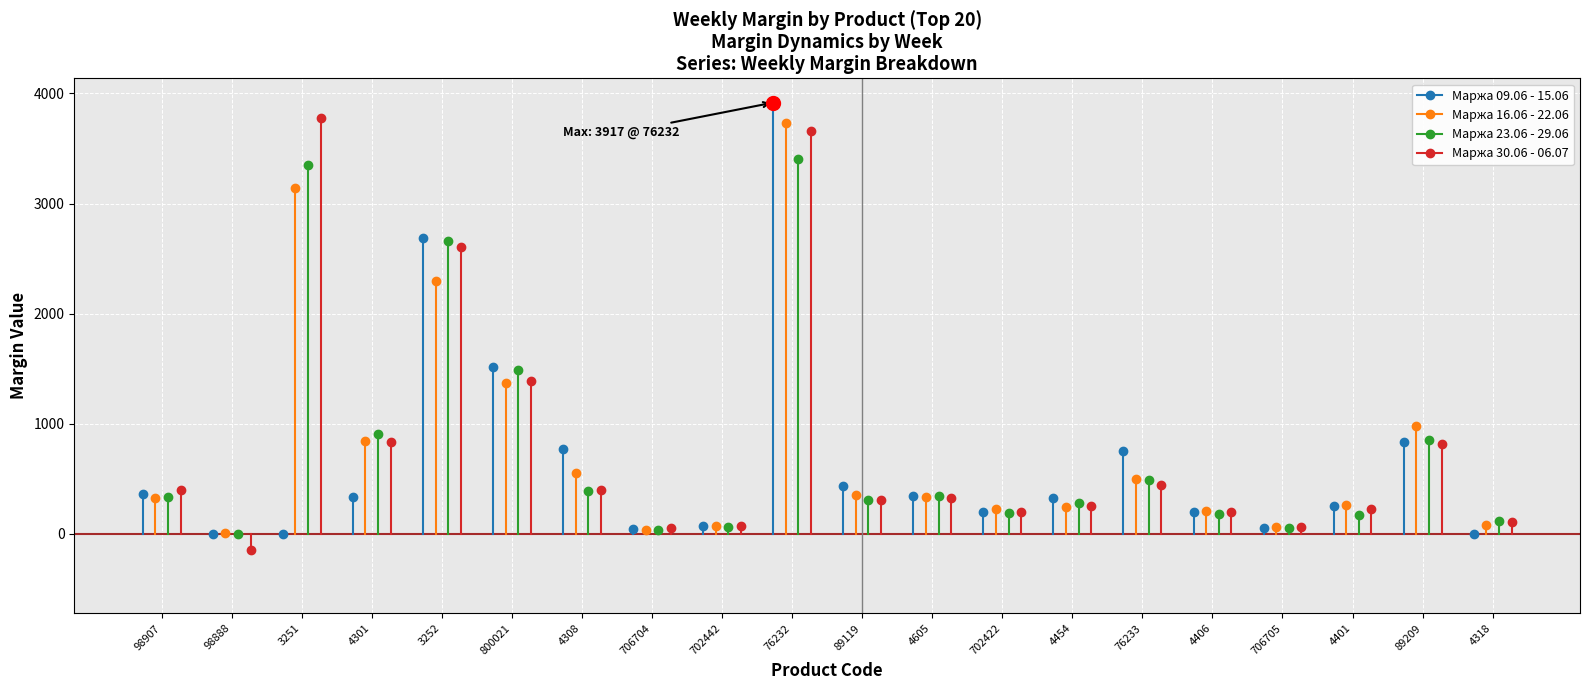

True or false: Маржа 16.06 - 22.06 has more than 0 interior local peaks.

True